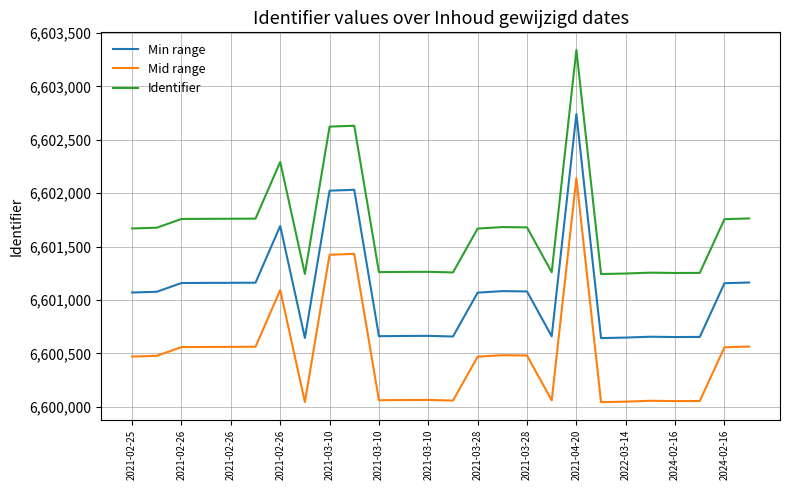

List the series in order of their peak value, highest first.

Identifier, Min range, Mid range